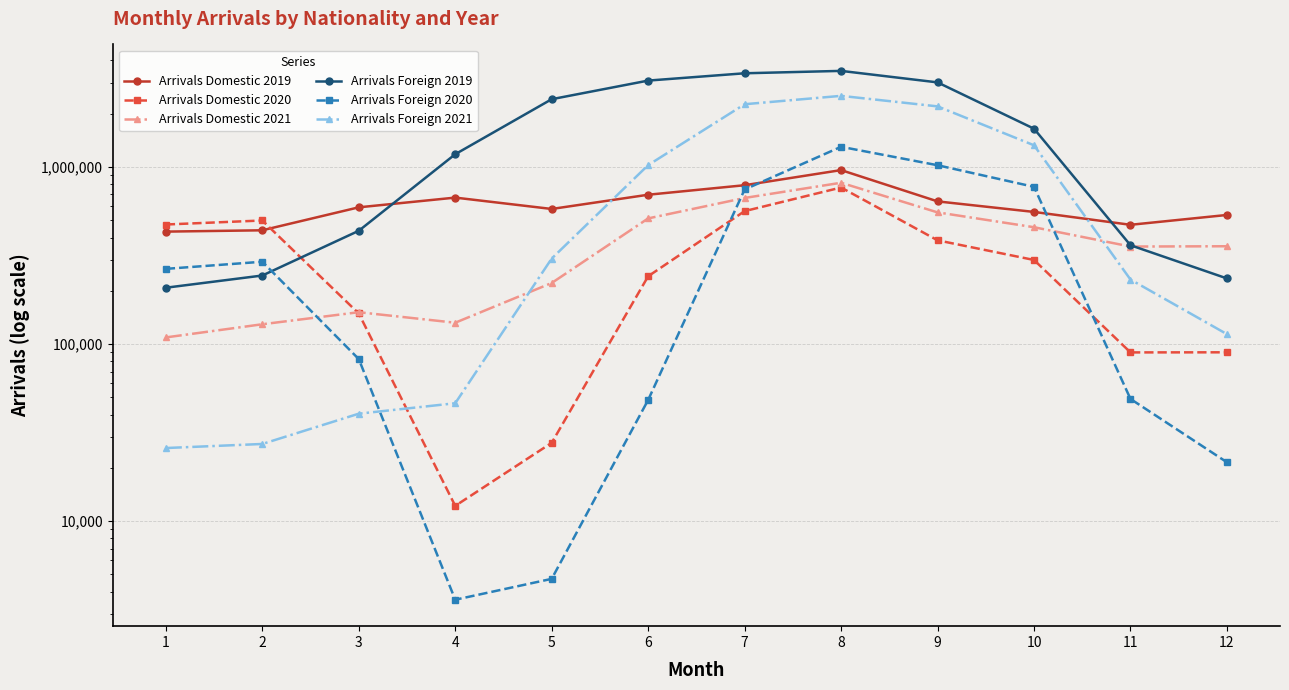

What is the total value across all series at 3?

1451794